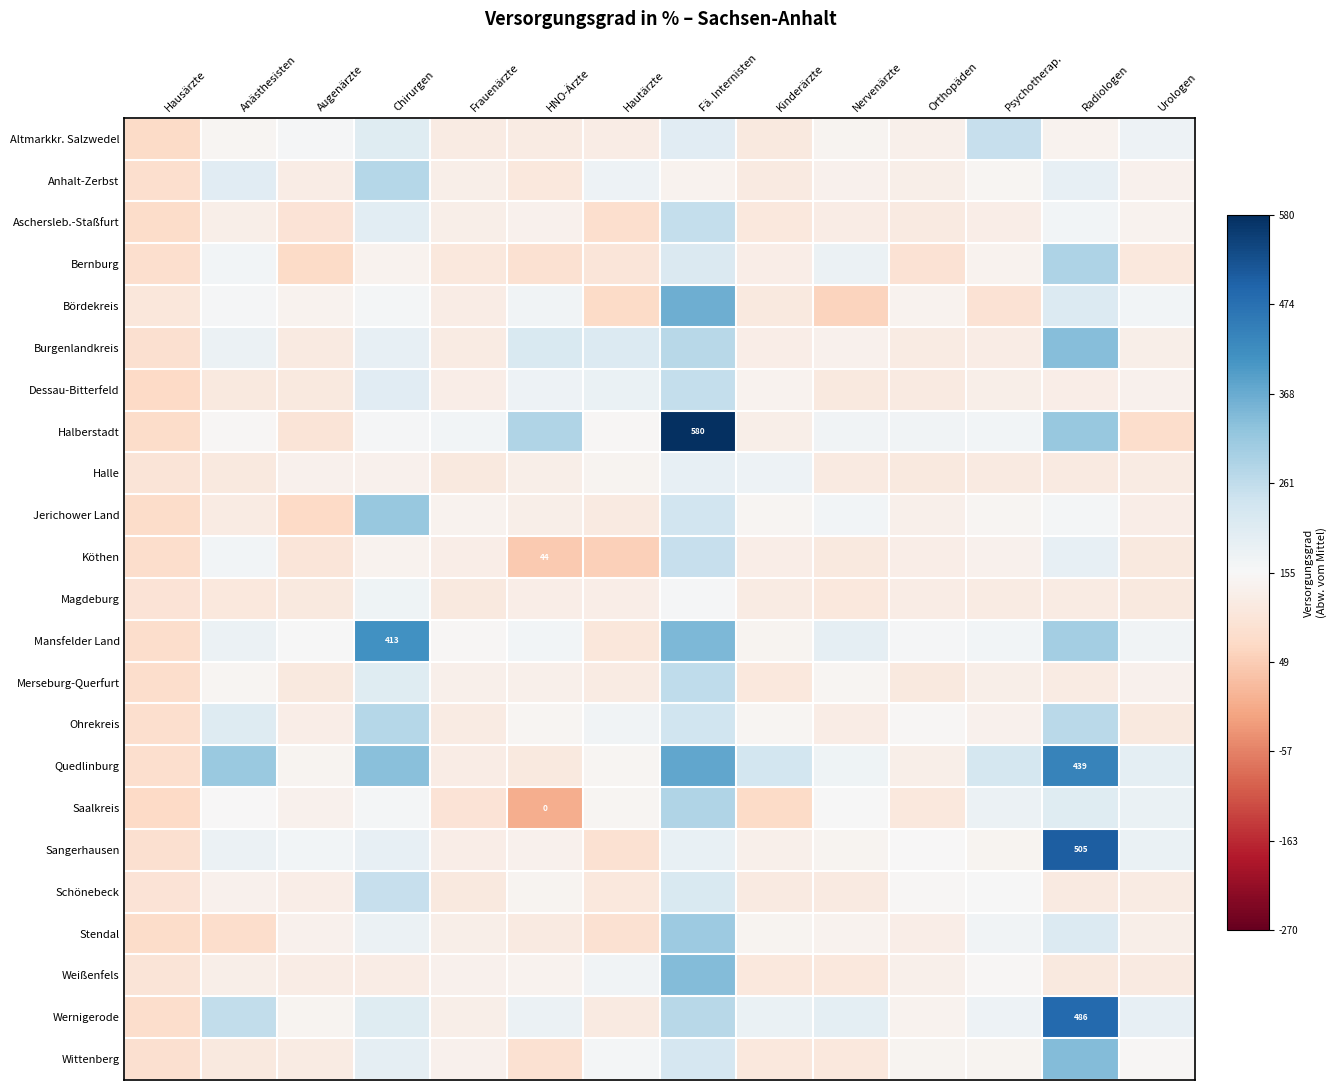

Which label corresponds to the smallest value in the chart?

HNO-Ärzte